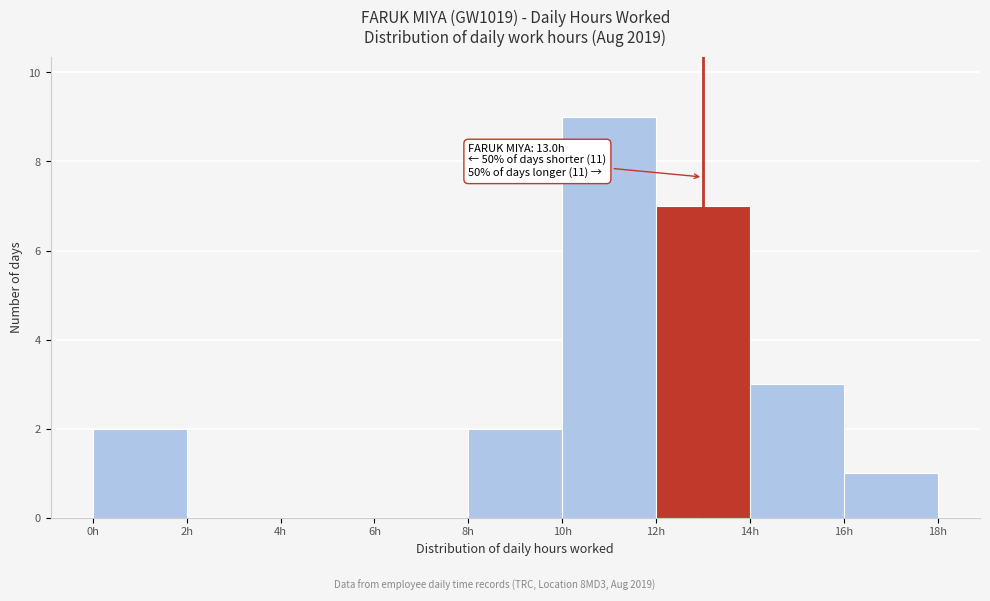

Over which range of the x-axis is the bar tallest?

10 to 12